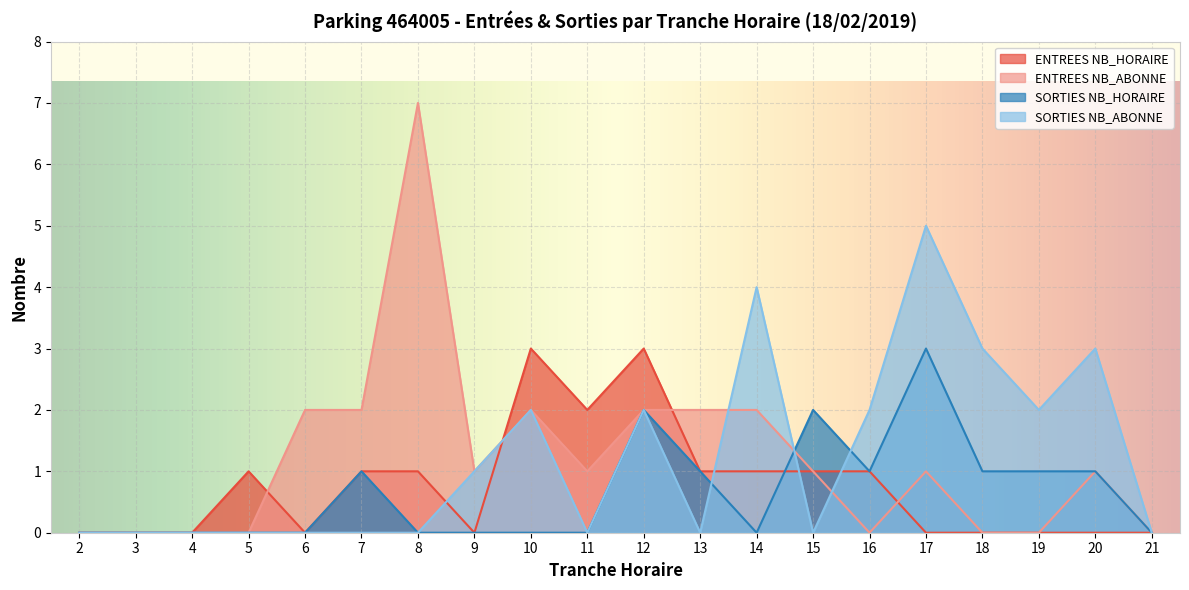

Count the SORTIES NB_HORAIRE values in the range 0 to 1.

17